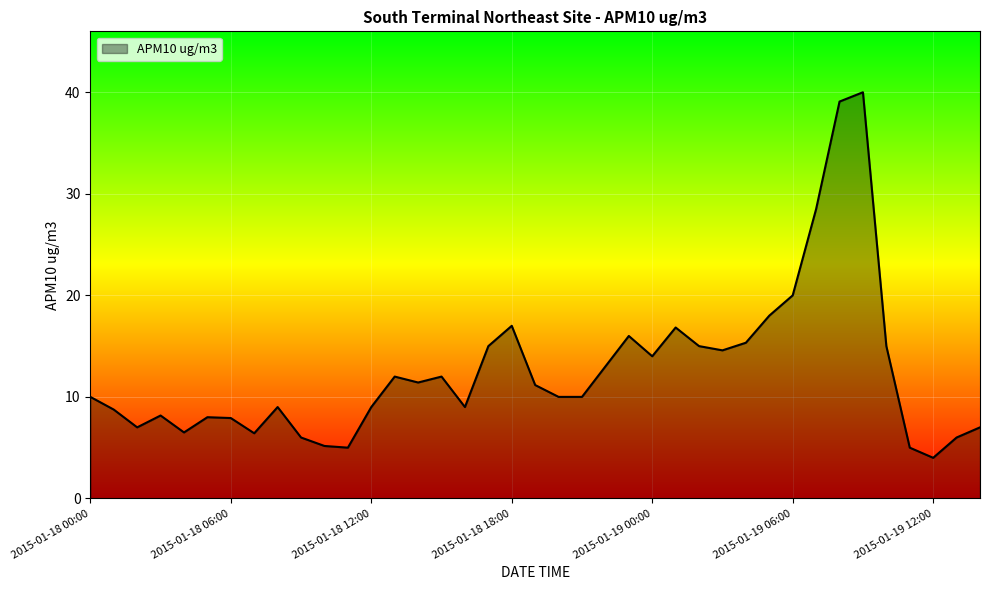

What is the maximum value shown in the chart?

40.0